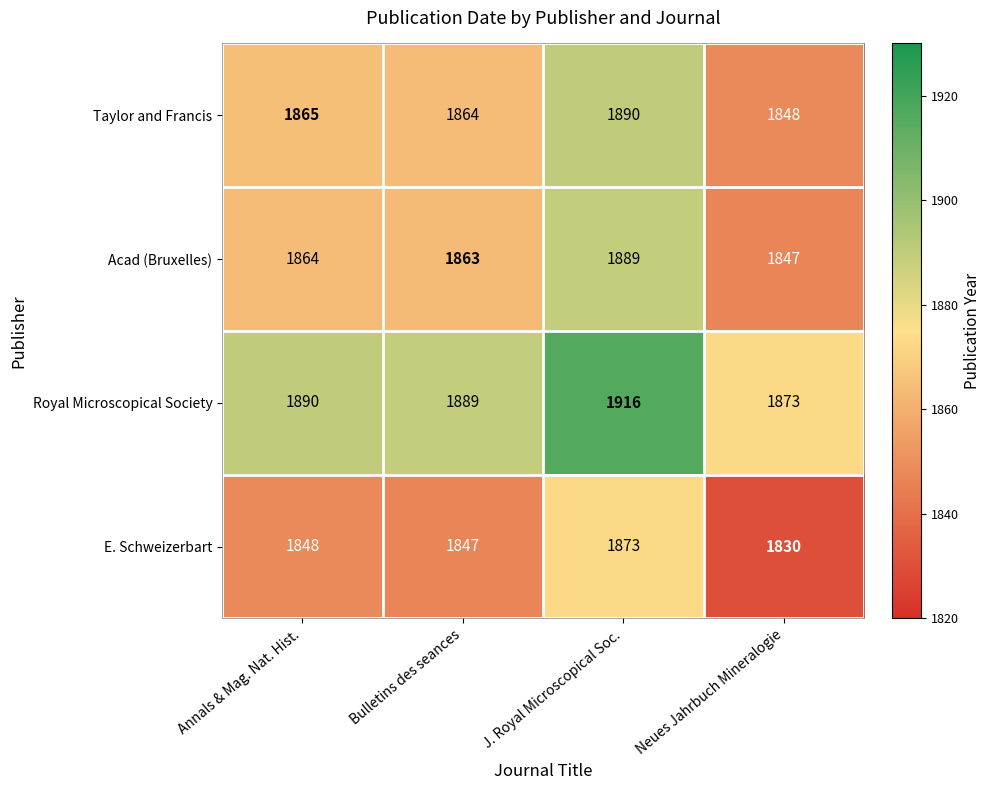

How many categories are shown in the chart?

4